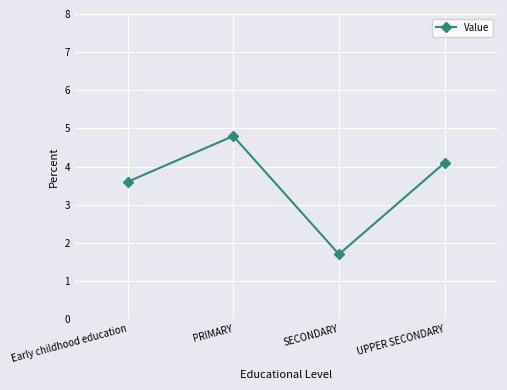

Approximately how many times larger is the value at SECONDARY compared to Early childhood education?

0.5